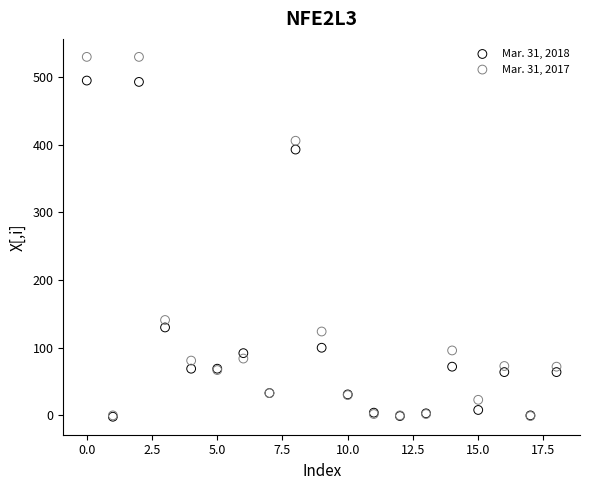

Which series reaches the maximum Y coordinate?

Mar. 31, 2017